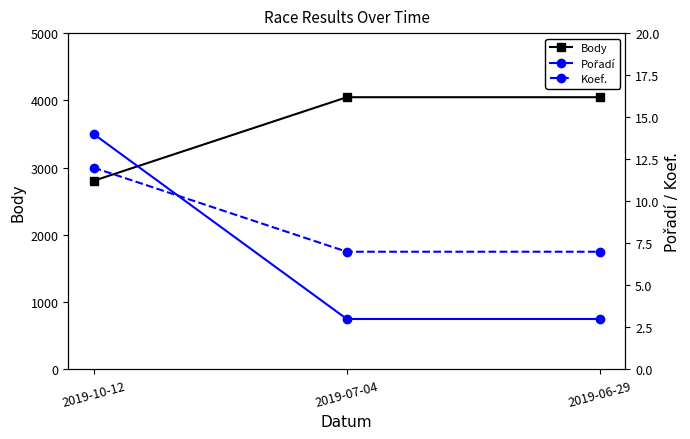

Is the value of Body at 2019-10-12 greater than the value of Pořadí at 2019-10-12?

Yes